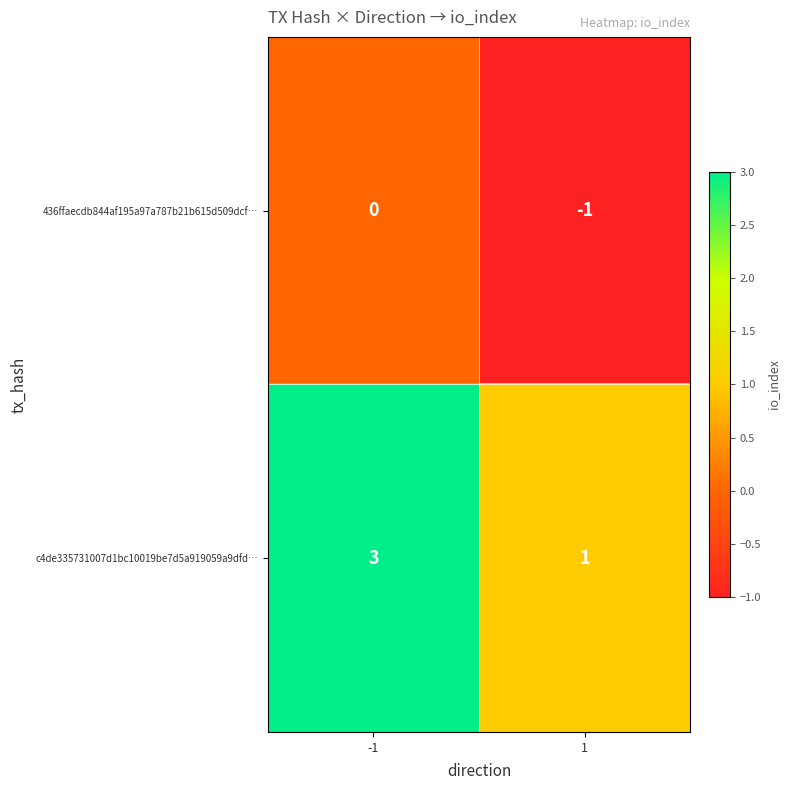

Reading right to left, transcribe all the data shown in this chart.

436ffaecdb844af195a97a787b21b615d509dcf…: 1=-1	-1=0
c4de335731007d1bc10019be7d5a919059a9dfd…: 1=1	-1=3